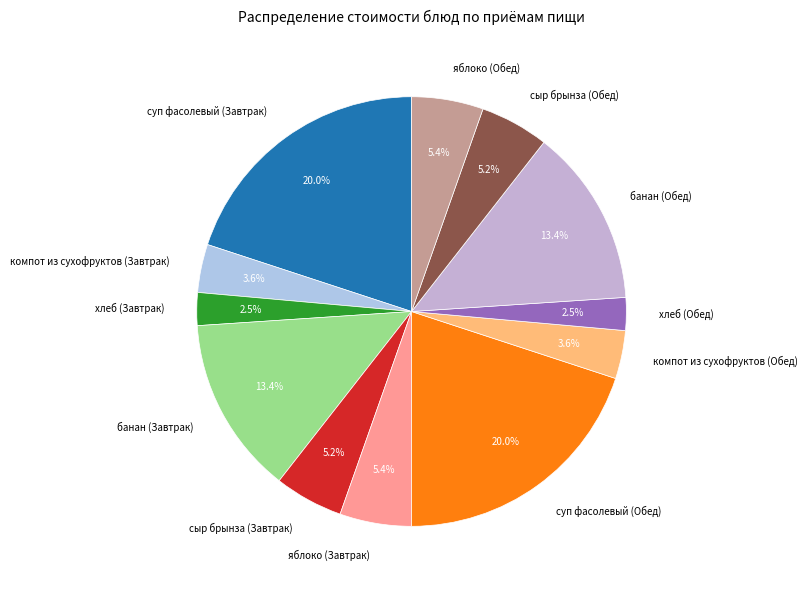

Which has a higher value, сыр брынза (Обед) or хлеб (Завтрак)?

сыр брынза (Обед)